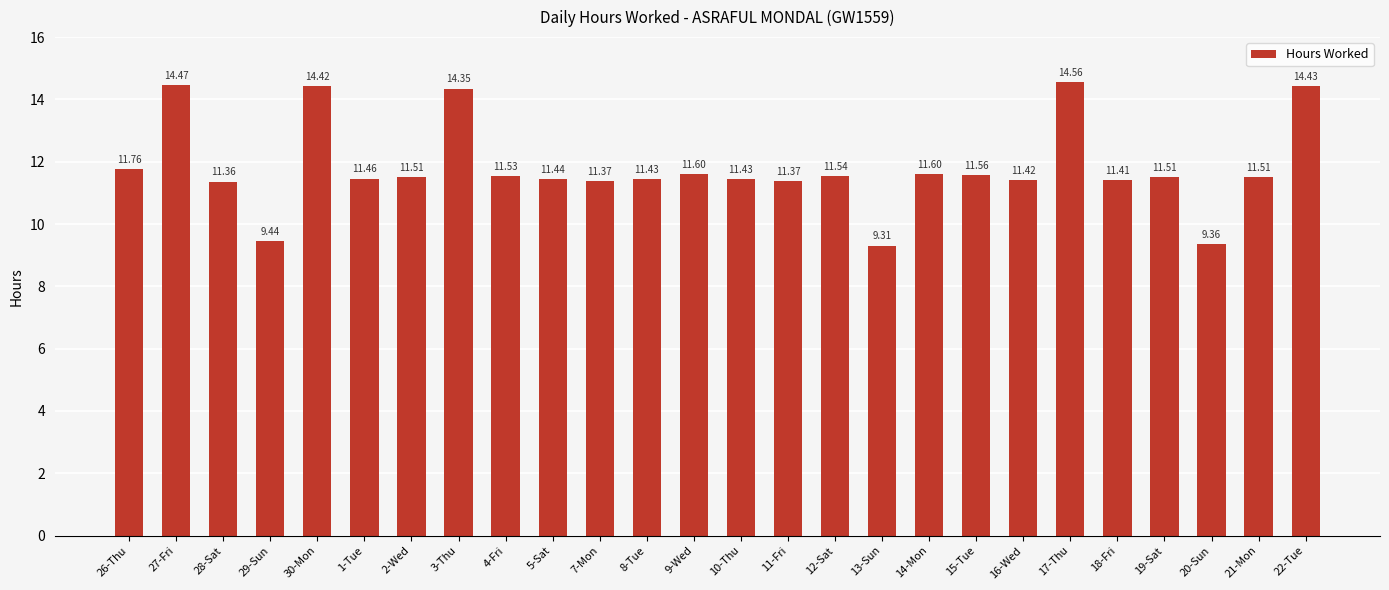

What is the greatest value displayed?

14.6